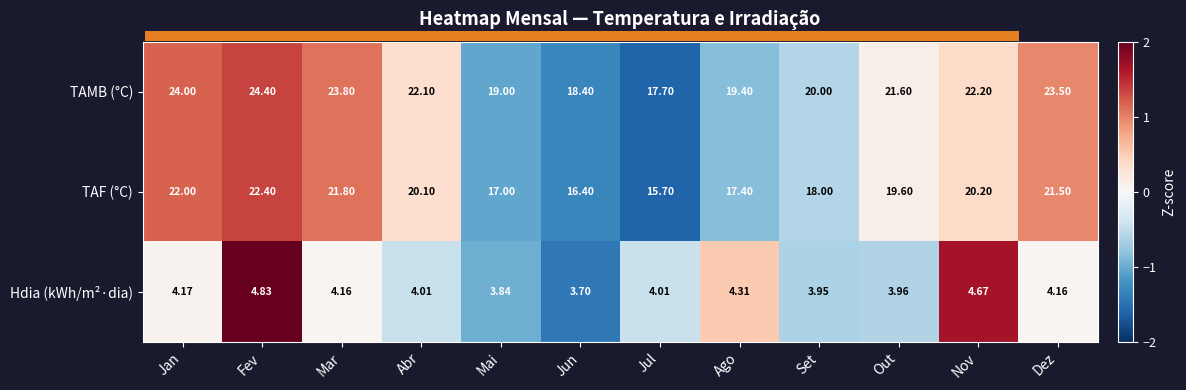

At which category does the chart reach its peak across all series?

Fev